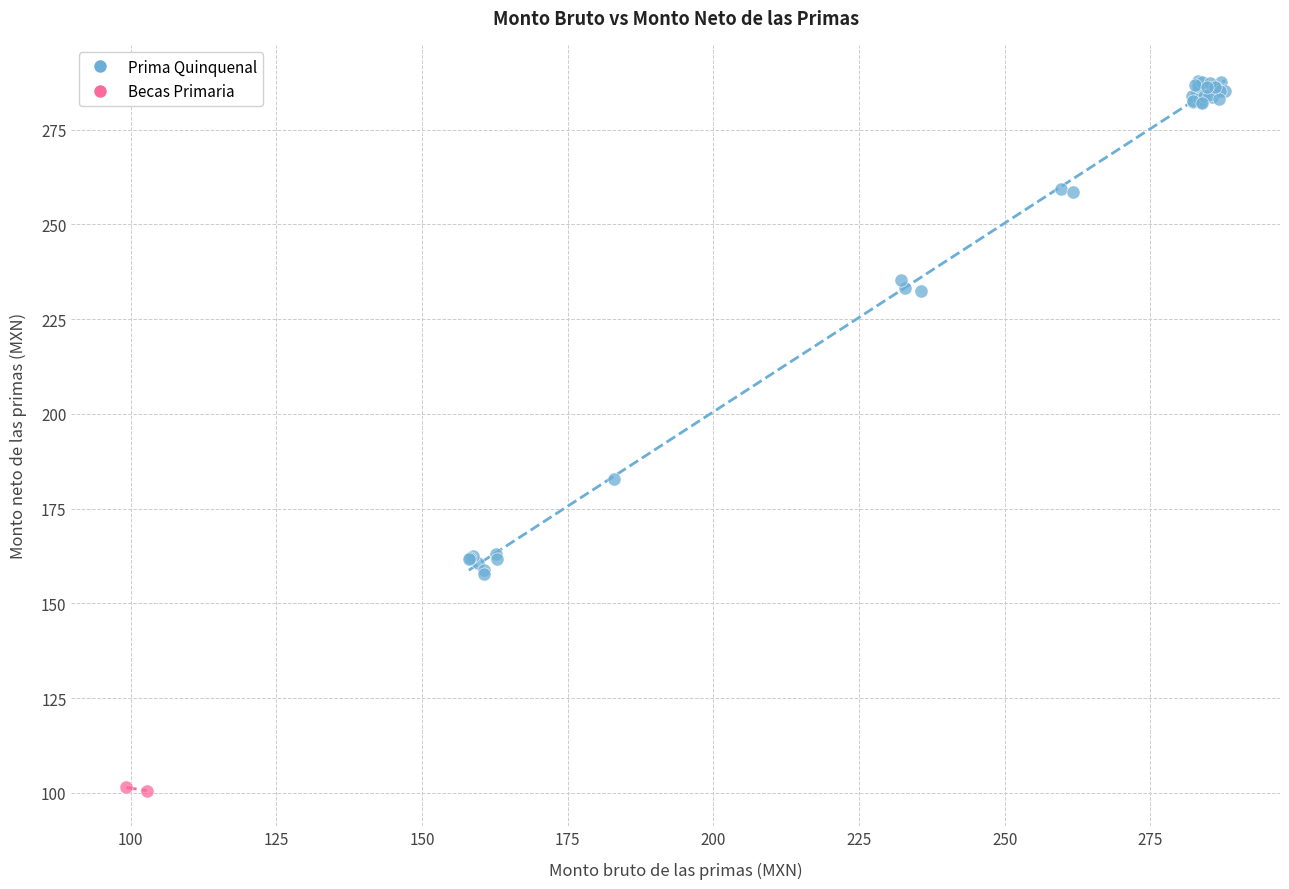

What are all the series names shown in the legend?

Prima Quinquenal, Becas Primaria